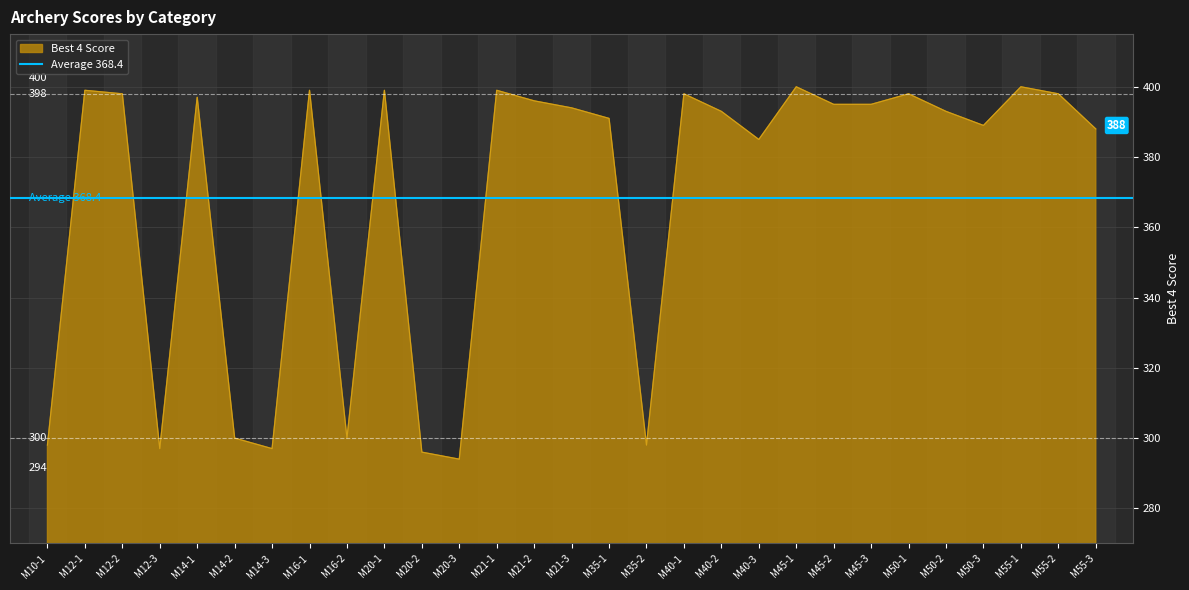

List the labels in order of value, largest first.

M45-1, M55-1, M12-1, M16-1, M20-1, M21-1, M12-2, M40-1, M50-1, M55-2, M14-1, M21-2, M45-2, M45-3, M21-3, M40-2, M50-2, M35-1, M50-3, M55-3, M40-3, M14-2, M16-2, M10-1, M35-2, M12-3, M14-3, M20-2, M20-3